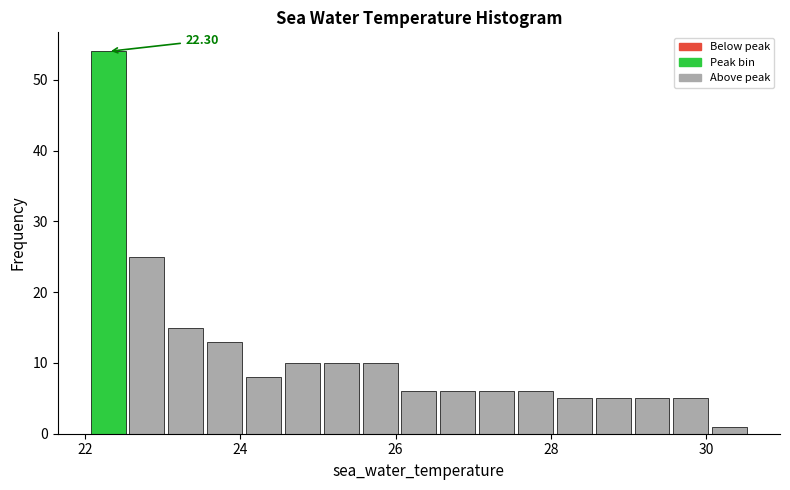

Read against the x-axis, roughly where is the centre of the tallest bar?

22.4